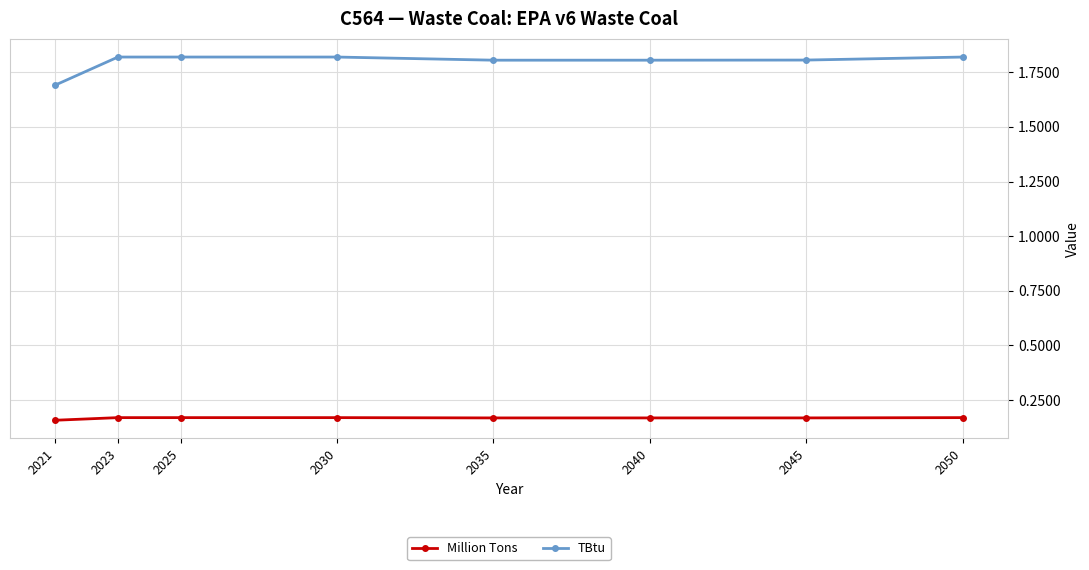

True or false: TBtu and Million Tons intersect in this chart.

False